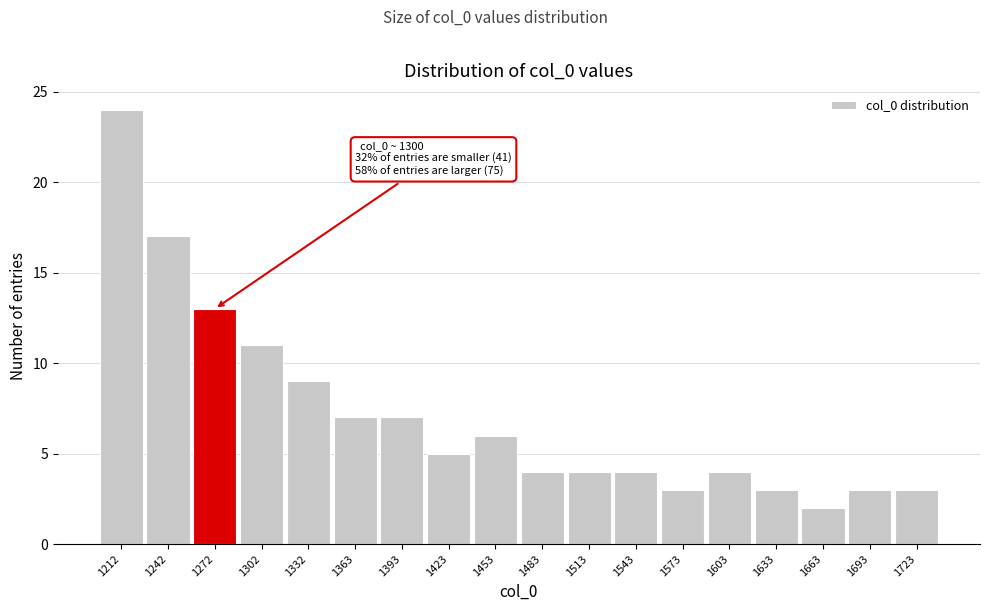

Reading left to right, extract all data points from this chart.

24	17	13	11	9	7	7	5	6	4	4	4	3	4	3	2	3	3